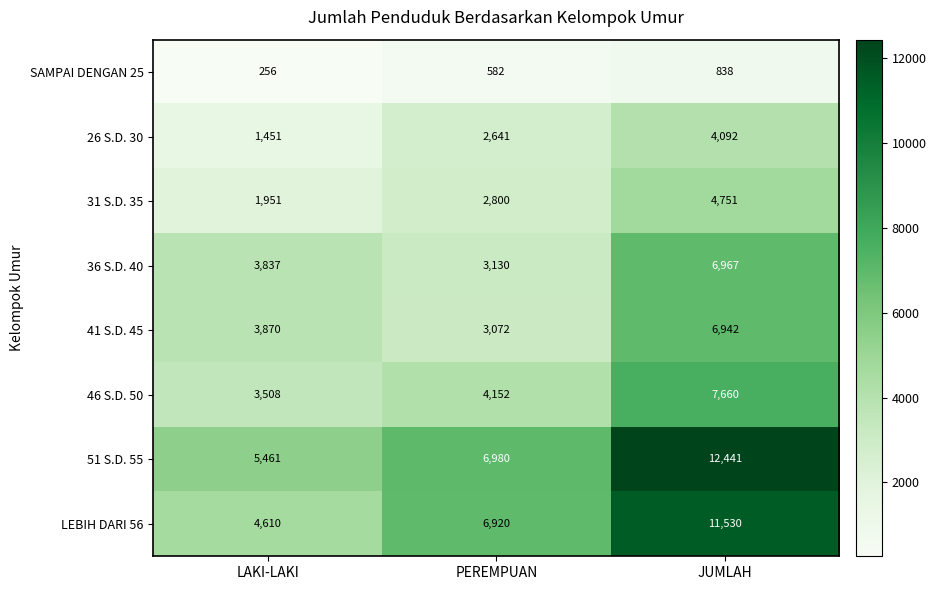

Which series has the largest total across all categories?

51 S.D. 55